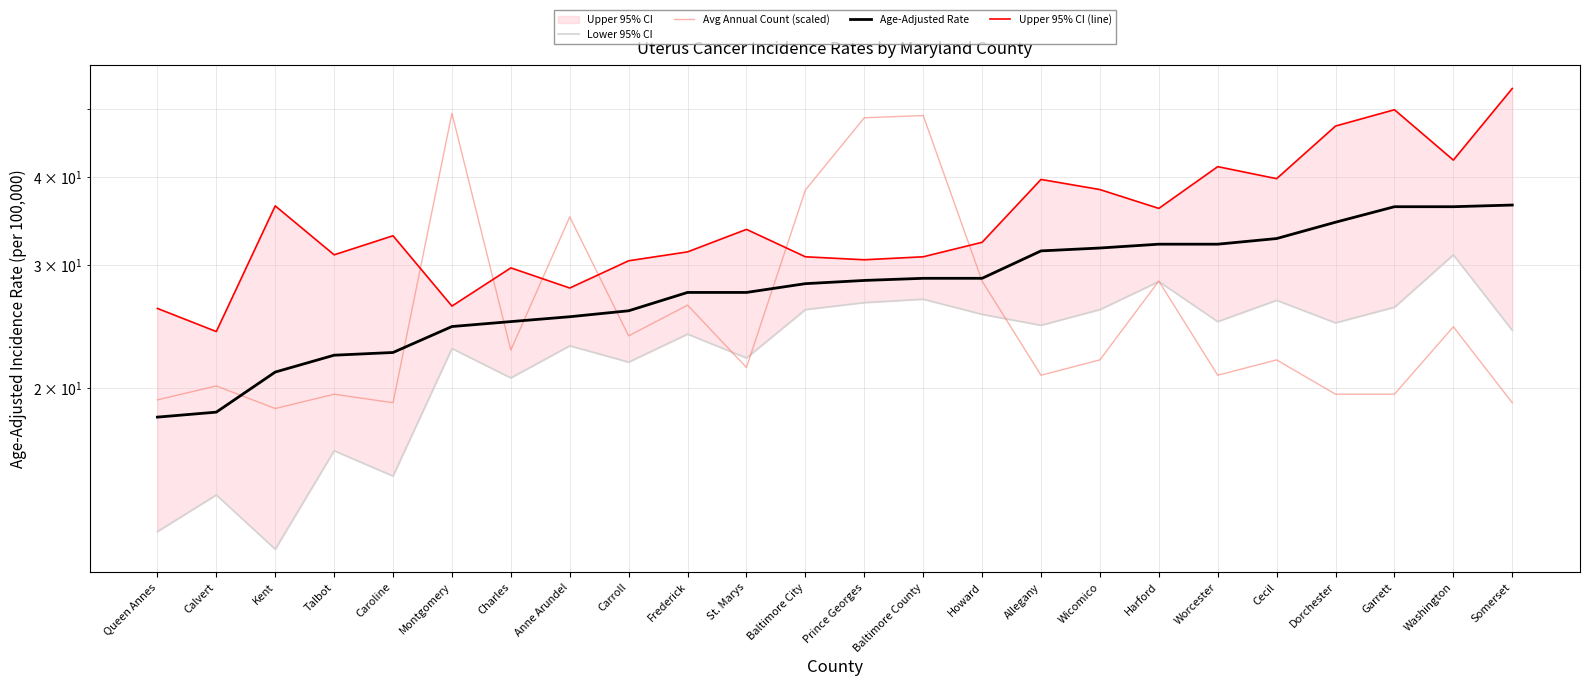

What is the label of the 17th point from the left?

Wicomico